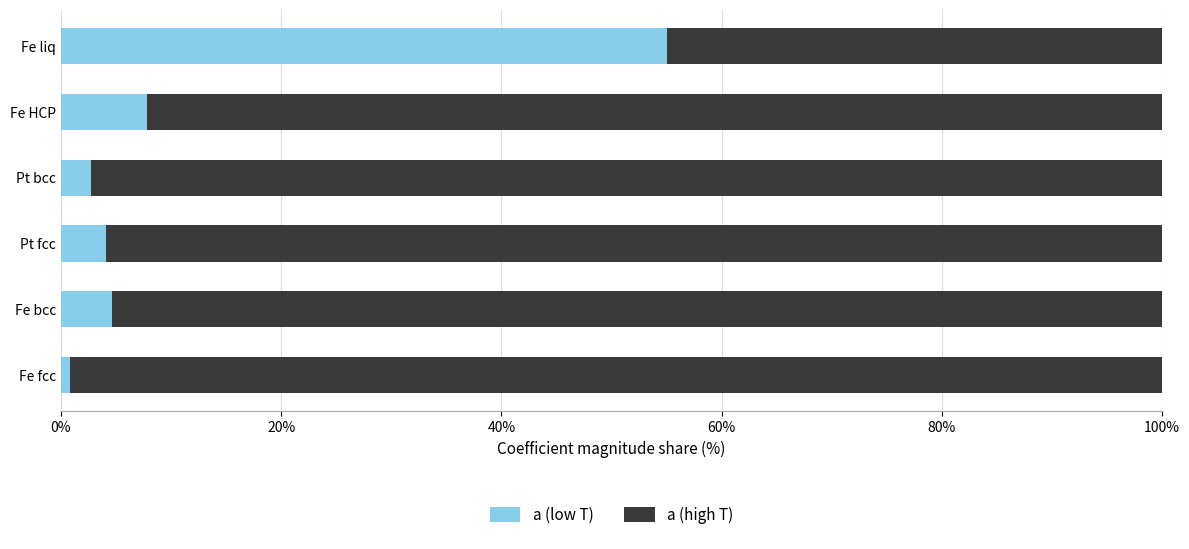

What is the highest value of the a (low T) series?

55.0